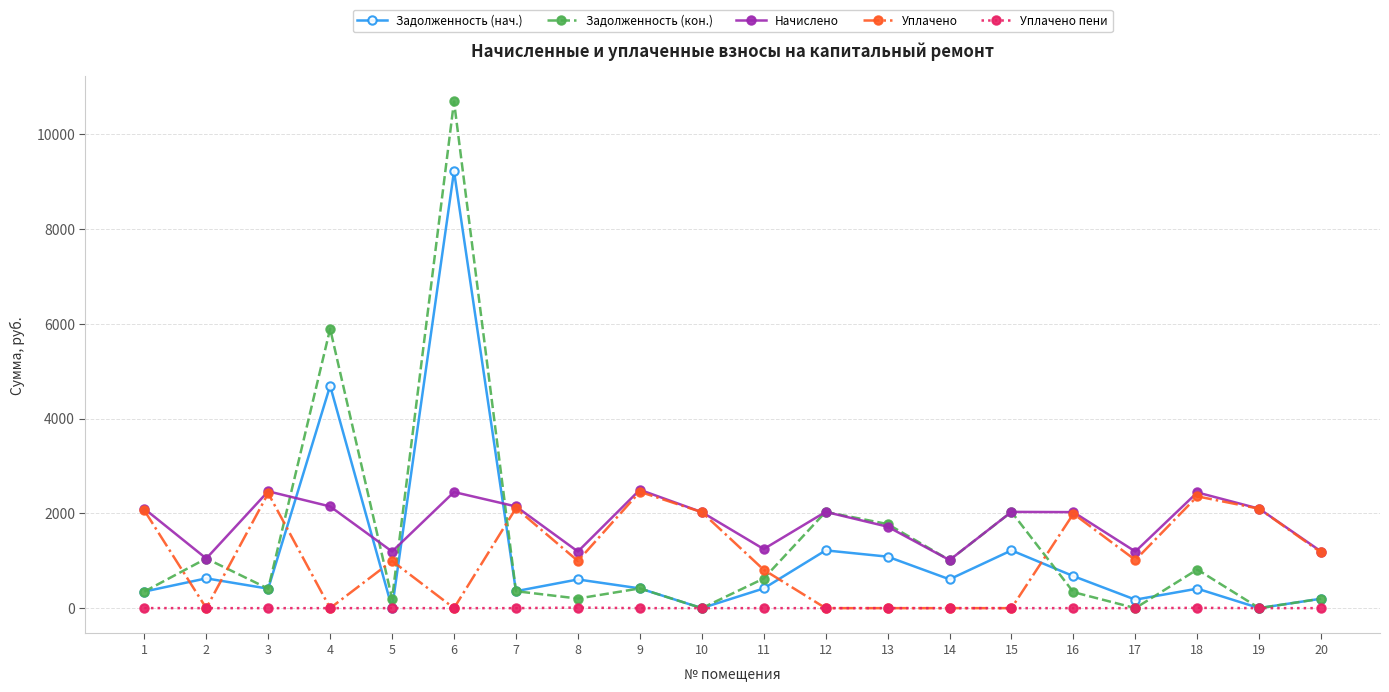

Where does the Задолженность (нач.) series first go above 416?

2